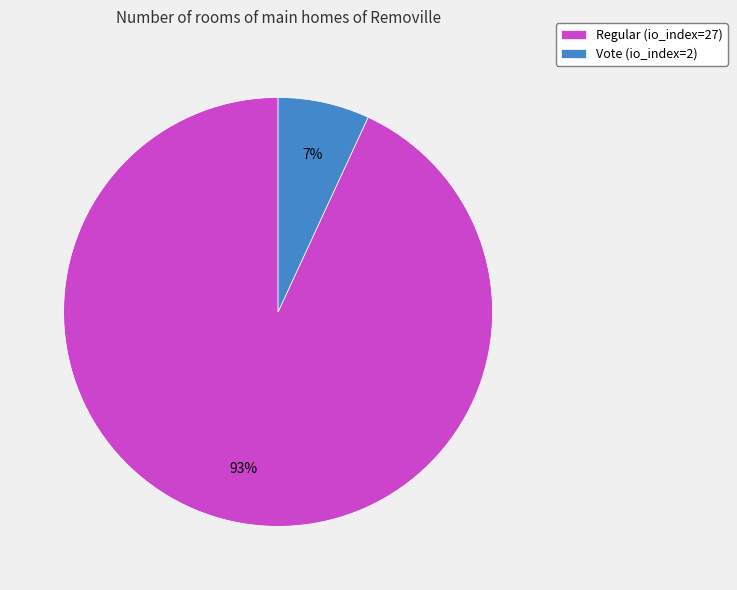

Which slice represents more than half of the pie?

Regular (io_index=27)